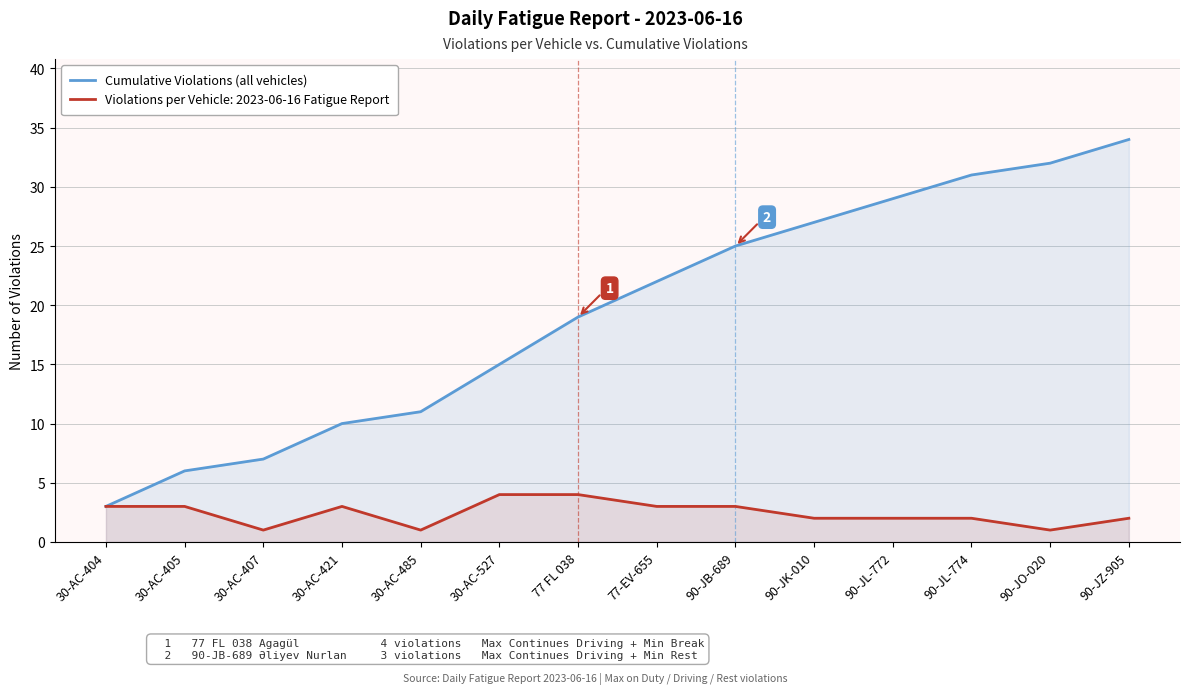

What is the difference between the values at 30-AC-404 and 30-AC-405?

3